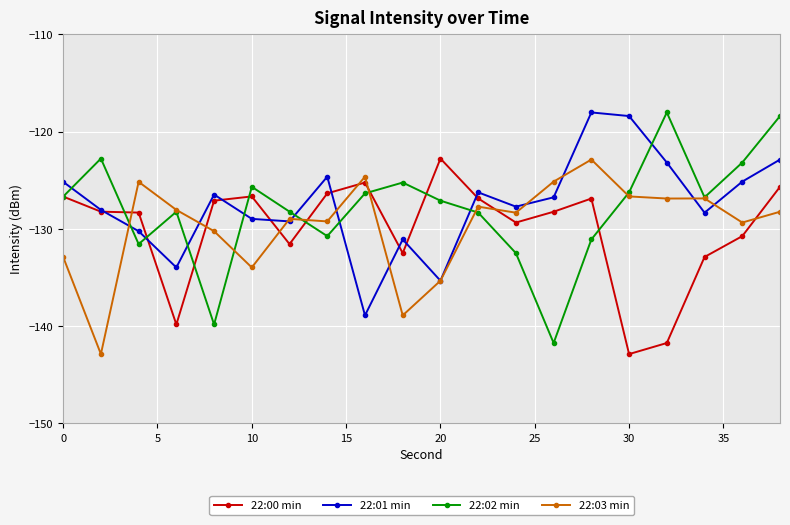

After their last crossing, which series has the higher values: 22:03 min or 22:00 min?

22:00 min